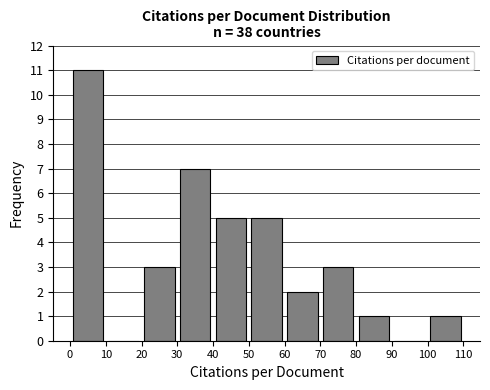

Reading left to right, list every bar in this chart as the range it spans on the x-axis followed by its height. The values are not printed on the chart, so give them approximately, as read against the axis.

0 to 10: 11
10 to 20: 0
20 to 30: 3
30 to 40: 7
40 to 50: 5
50 to 60: 5
60 to 70: 2
70 to 80: 3
80 to 90: 1
90 to 100: 0
100 to 110: 1